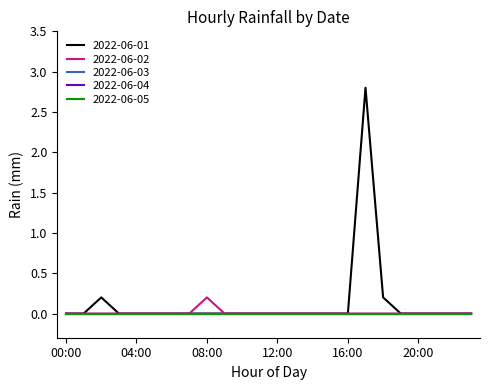

What is the label of the 23rd point from the left?

22:00